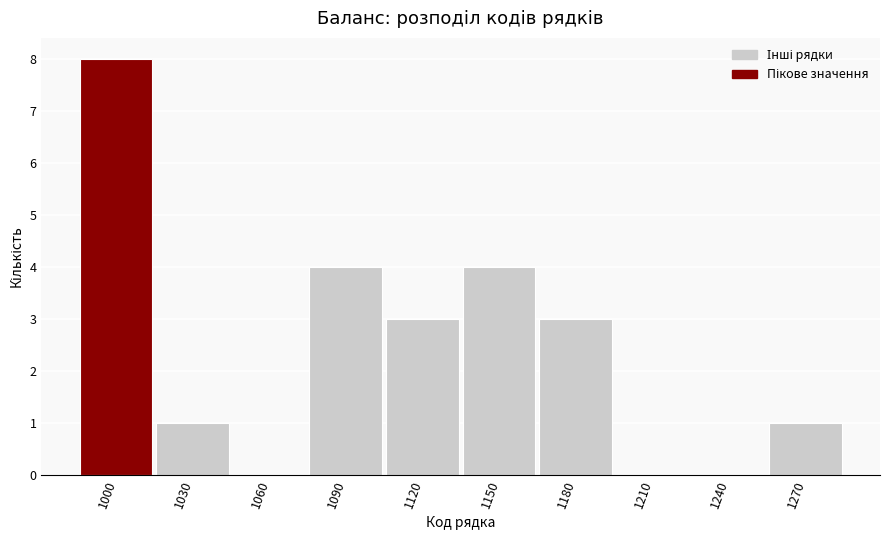

Reading left to right, what are all the values shown in this chart?

1000=8	1030=1	1060=0	1090=4	1120=3	1150=4	1180=3	1210=0	1240=0	1270=1